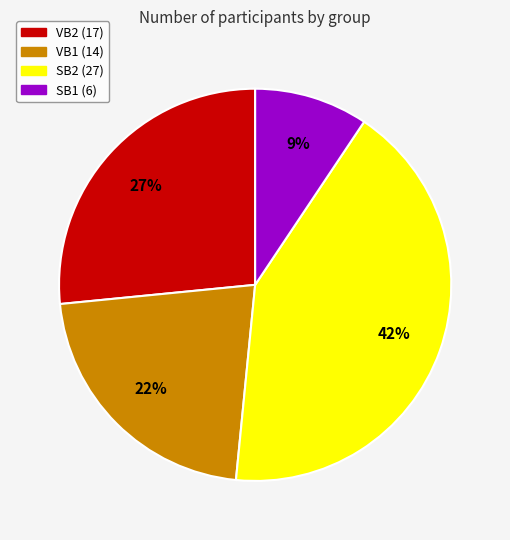

Approximately how many times larger is the value at VB1 compared to VB2?

0.8